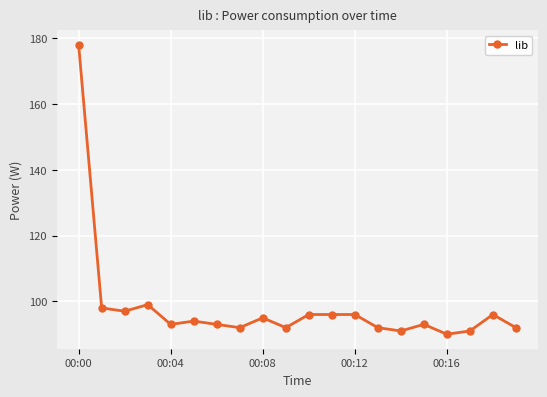

What is the smallest value displayed?

90